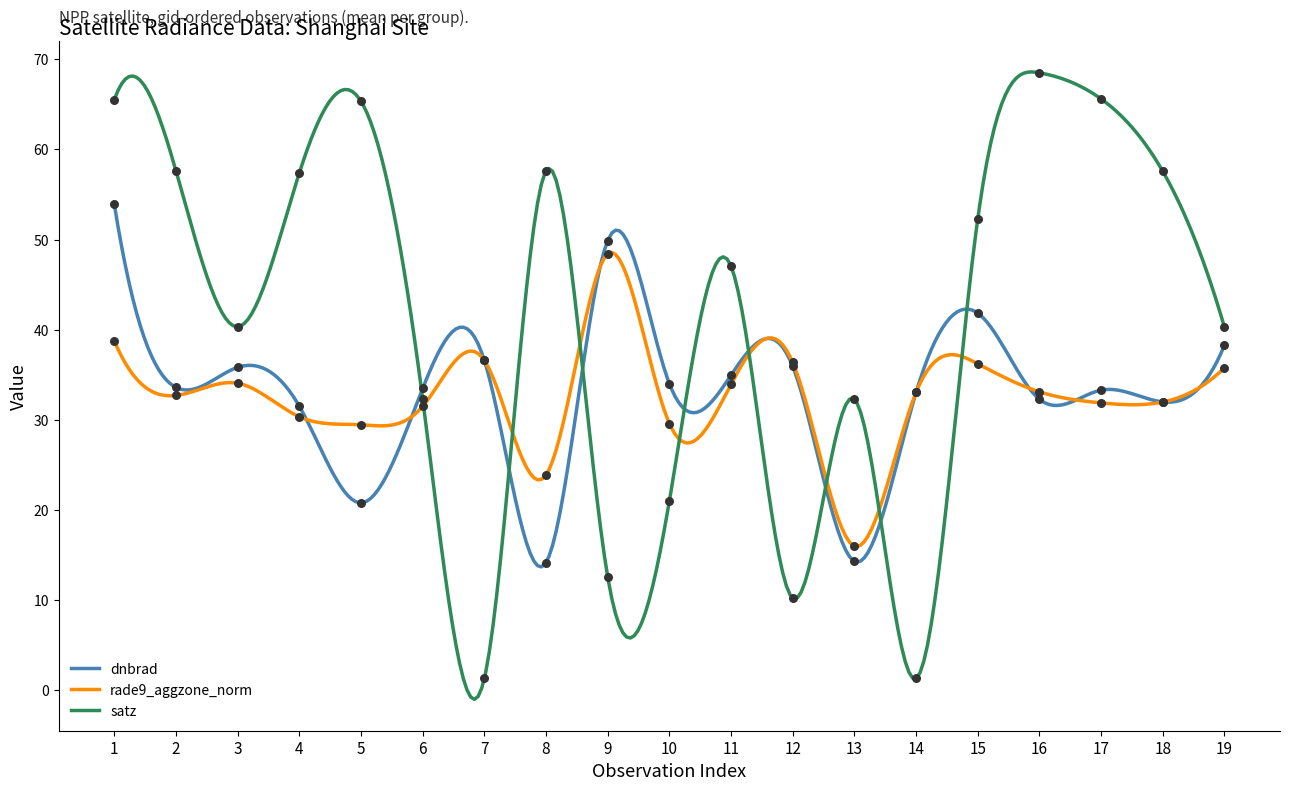

At how many categories does at least one series exceed 52?

9